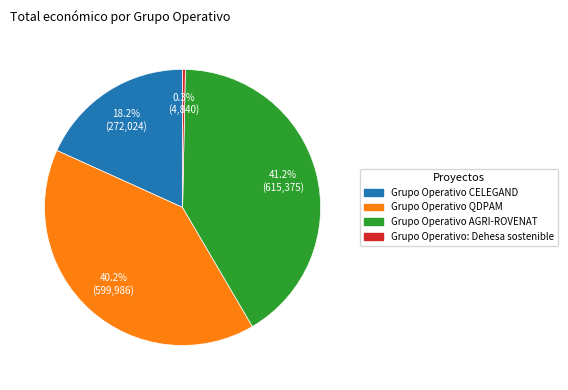

Is there a majority slice in this chart?

No